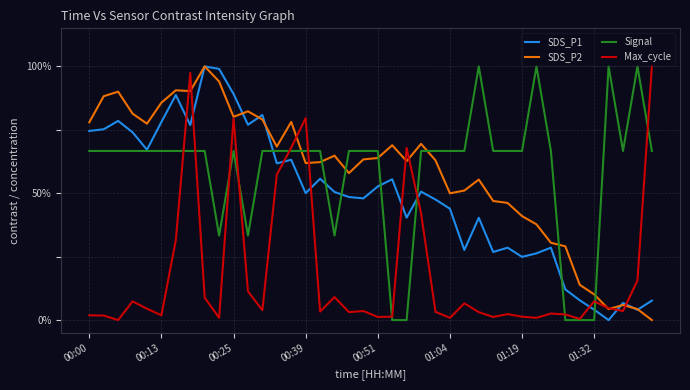

True or false: SDS_P1 and Signal cross at least once.

True